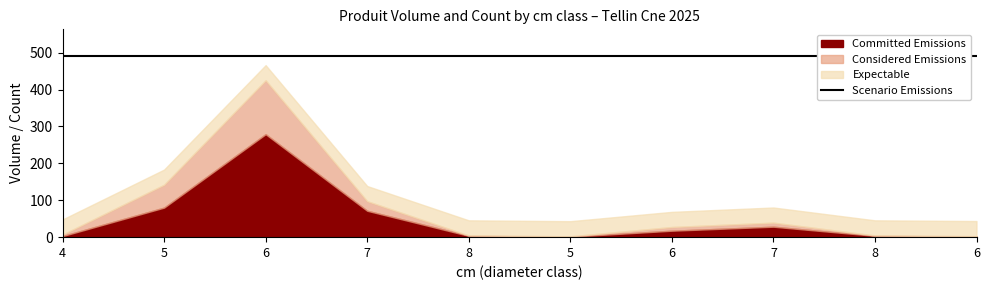

Rank the categories by Committed Emissions value from highest to lowest.

6, 5, 7, 7, 6, 8, 8, 4, 6, 5